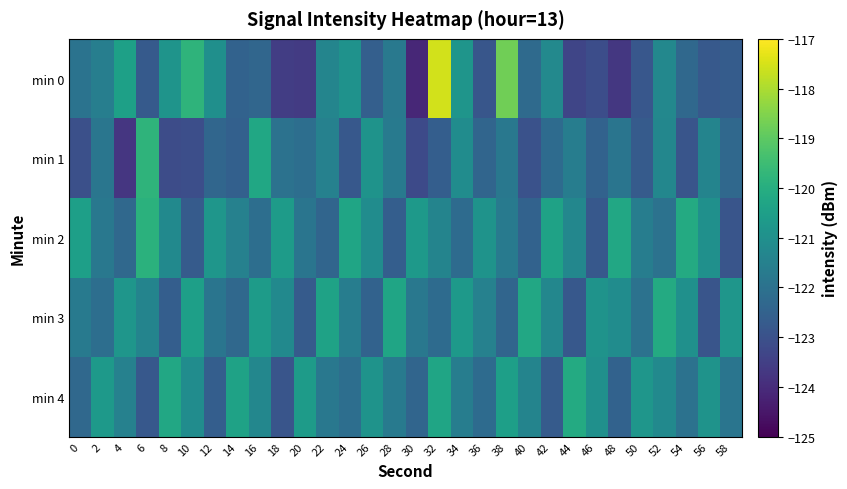

Reading left to right, extract all data points from this chart.

min 0: 0=-122.0	2=-121.6	4=-120.5	6=-122.7	8=-120.9	10=-119.8	12=-121.0	14=-122.5	16=-122.4	18=-123.6	20=-123.6	22=-121.3	24=-120.9	26=-122.6	28=-121.8	30=-124.1	32=-117.5	34=-120.8	36=-122.9	38=-118.7	40=-122.2	42=-121.2	44=-123.3	46=-123.1	48=-123.7	50=-122.8	52=-121.3	54=-122.3	56=-122.8	58=-122.7
min 1: 0=-123.0	2=-121.9	4=-123.7	6=-119.8	8=-123.1	10=-123.1	12=-122.4	14=-122.6	16=-120.2	18=-122.0	20=-122.1	22=-121.5	24=-122.8	26=-120.9	28=-121.7	30=-123.2	32=-122.6	34=-121.1	36=-122.4	38=-121.8	40=-123.0	42=-122.2	44=-121.6	46=-122.5	48=-121.9	50=-122.7	52=-121.3	54=-122.9	56=-121.4	58=-122.3
min 2: 0=-120.5	2=-121.8	4=-122.3	6=-119.9	8=-121.2	10=-122.7	12=-120.8	14=-121.5	16=-122.1	18=-120.6	20=-121.9	22=-122.4	24=-120.3	26=-121.1	28=-122.6	30=-120.7	32=-121.4	34=-122.2	36=-120.9	38=-121.7	40=-122.5	42=-120.4	44=-121.3	46=-122.8	48=-120.2	50=-121.6	52=-122.0	54=-120.1	56=-121.0	58=-122.9
min 3: 0=-121.7	2=-122.1	4=-120.8	6=-121.4	8=-122.6	10=-120.5	12=-121.9	14=-122.3	16=-120.6	18=-121.2	20=-122.7	22=-120.4	24=-121.6	26=-122.5	28=-120.3	30=-121.8	32=-122.2	34=-120.7	36=-121.5	38=-122.4	40=-120.2	42=-121.3	44=-122.8	46=-120.9	48=-121.1	50=-122.0	52=-120.1	54=-121.0	56=-122.9	58=-120.8
min 4: 0=-122.3	2=-120.7	4=-121.5	6=-122.8	8=-120.2	10=-121.1	12=-122.6	14=-120.4	16=-121.3	18=-122.9	20=-120.6	22=-121.8	24=-122.1	26=-120.9	28=-121.7	30=-122.4	32=-120.3	34=-121.6	36=-122.2	38=-120.5	40=-121.4	42=-122.7	44=-120.1	46=-121.0	48=-122.5	50=-120.8	52=-121.2	54=-122.0	56=-120.9	58=-121.9